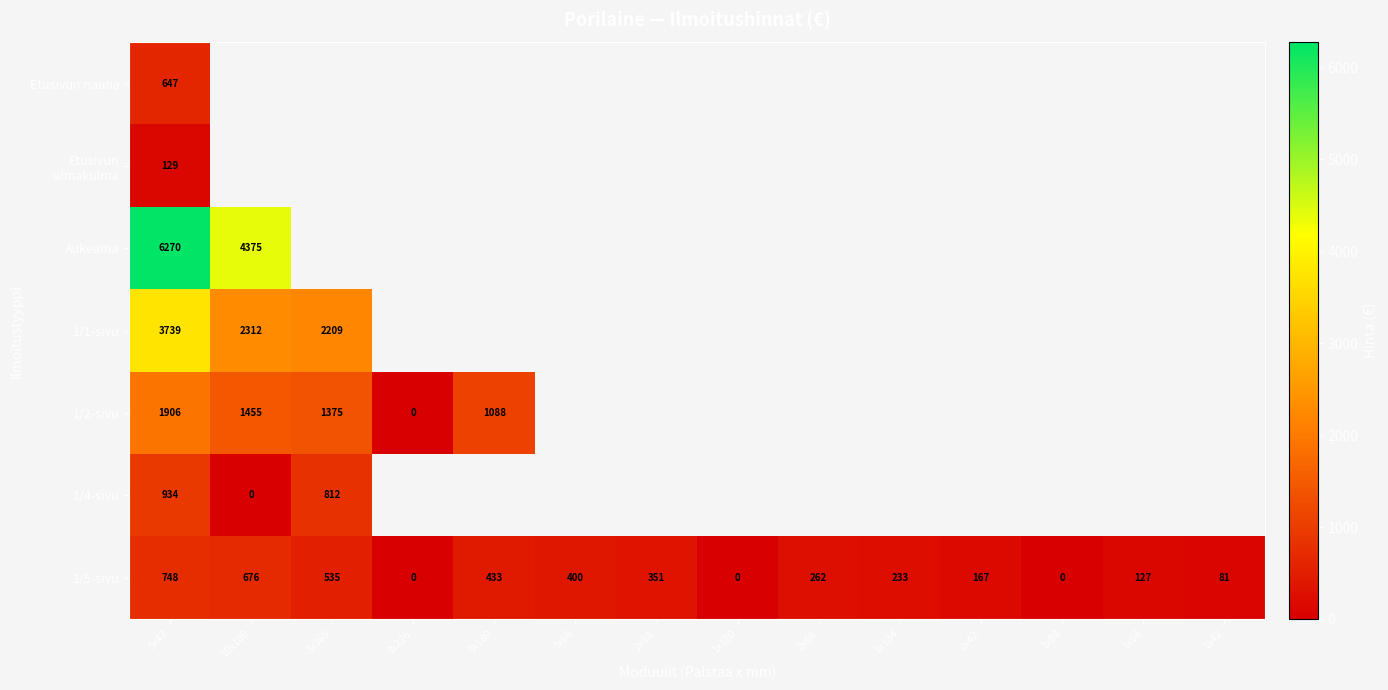

The Etusivun nauha series shows 1040 at 5x42. True or false?

False